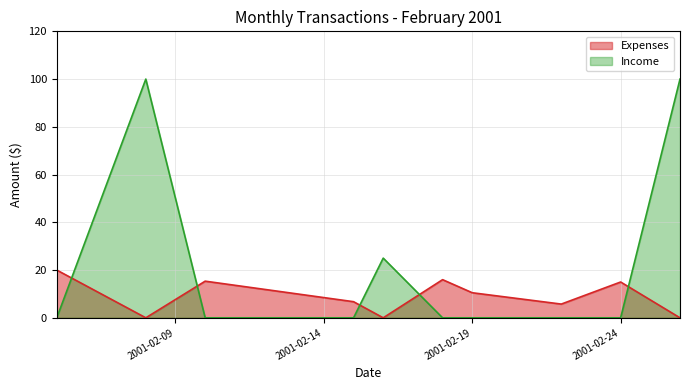

Between 2001-02-08 and 2001-02-19, which is larger?

2001-02-19